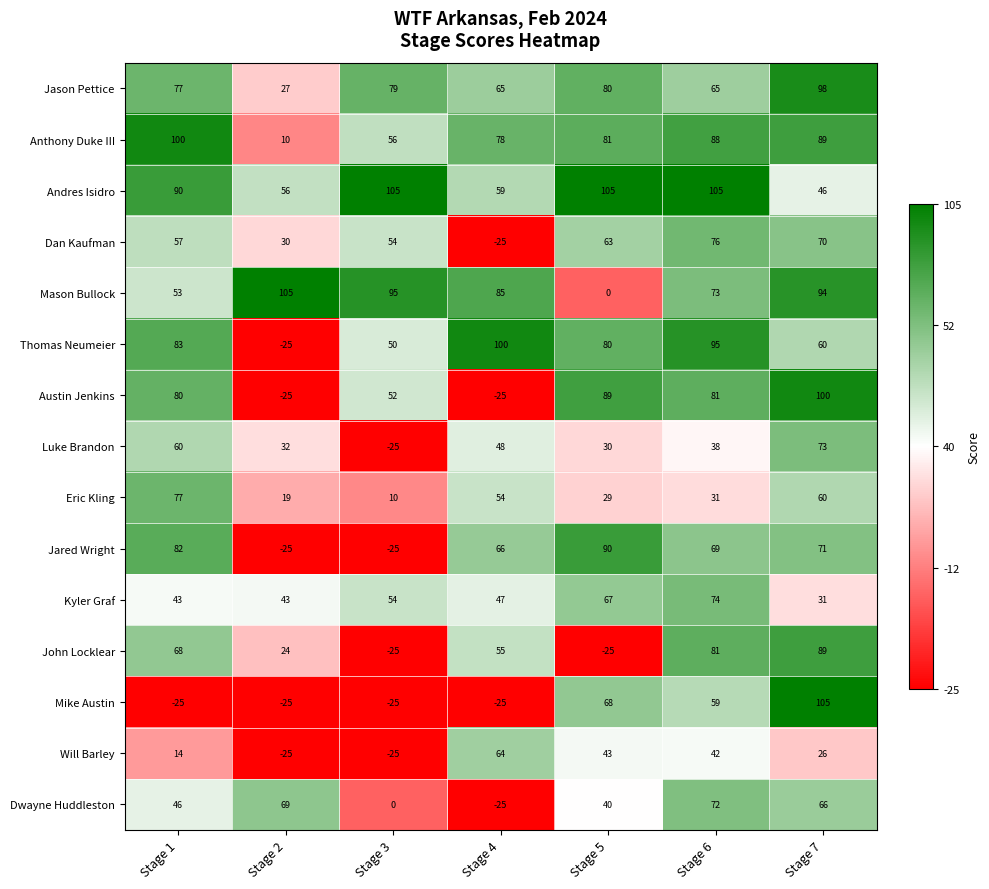

The value of Thomas Neumeier at Stage 3 is 28. True or false?

False